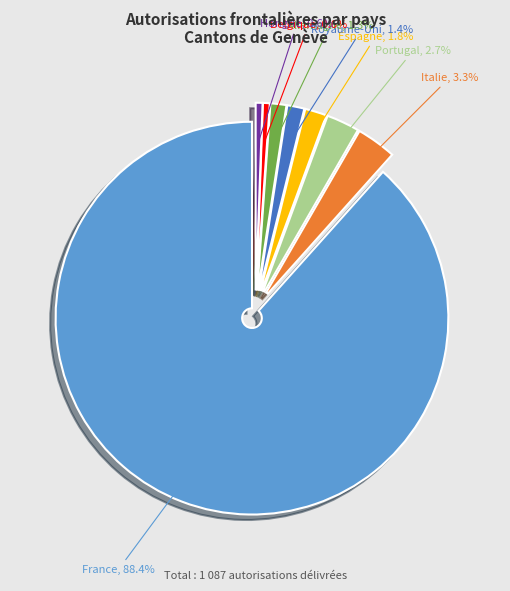

To the nearest percent, what is the average slice percentage?

12%